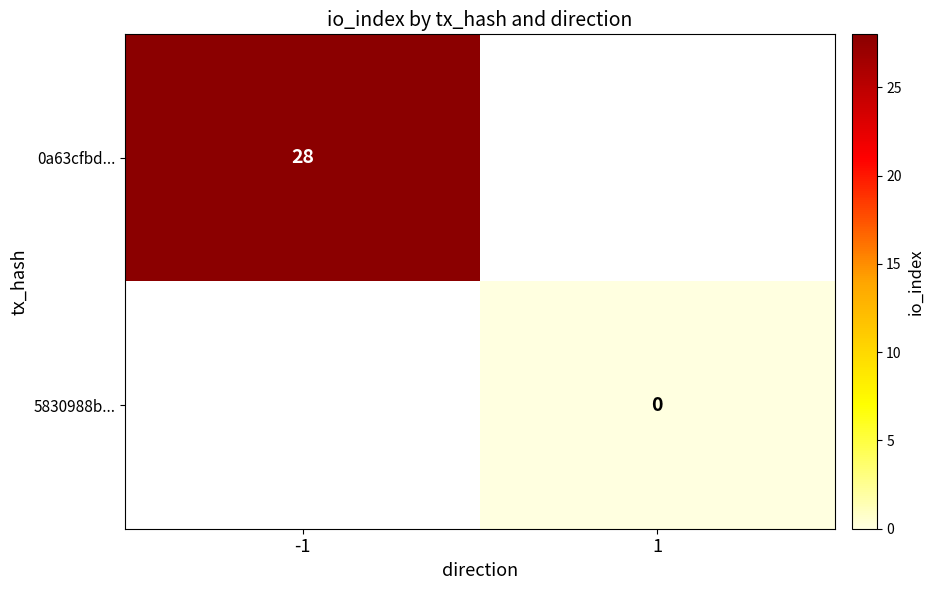

Is the value of 0a63cfbd... at -1 greater than the value of 5830988b... at 1?

Yes